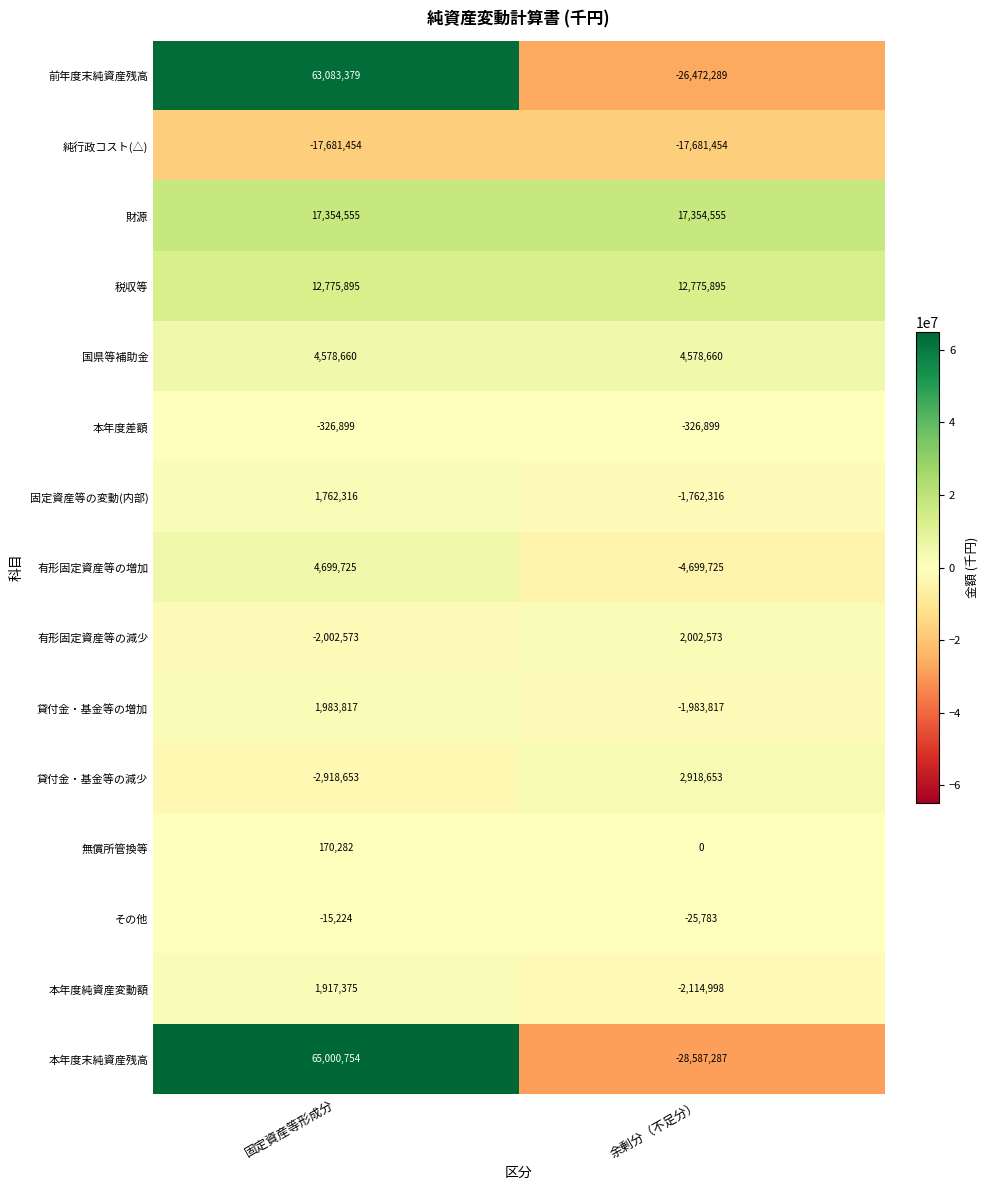

At which category is the sum across all series the highest?

固定資産等形成分